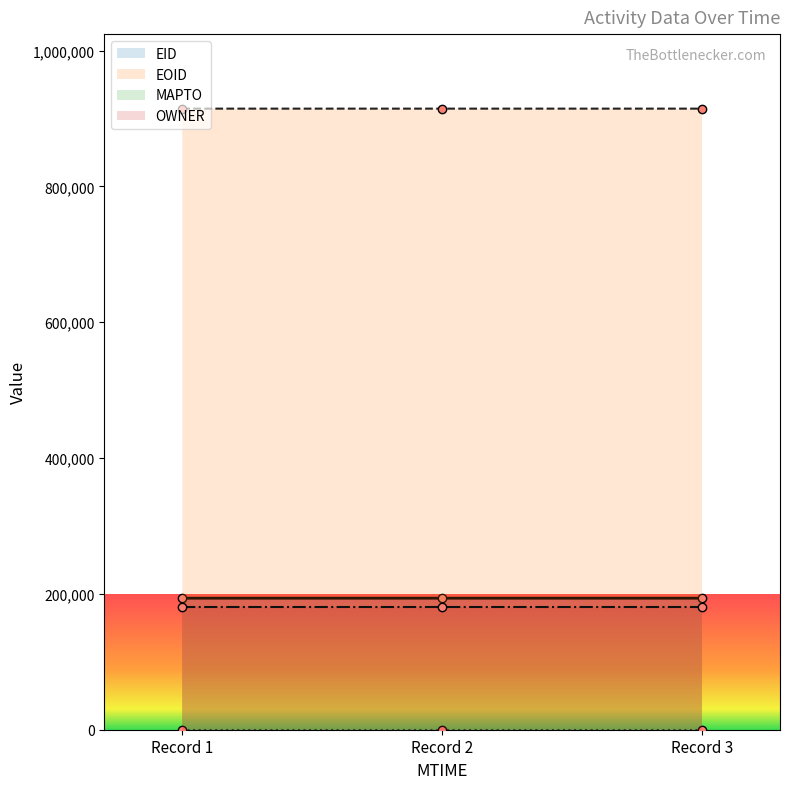

What is the total value across all series at Record 1?

1288364